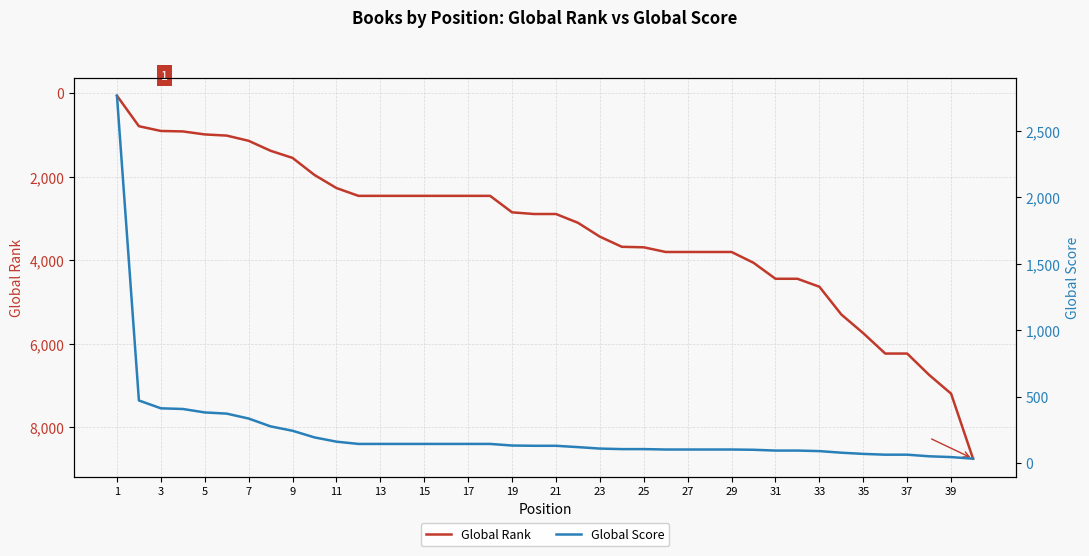

What is the highest value of the Global Rank series?

8757